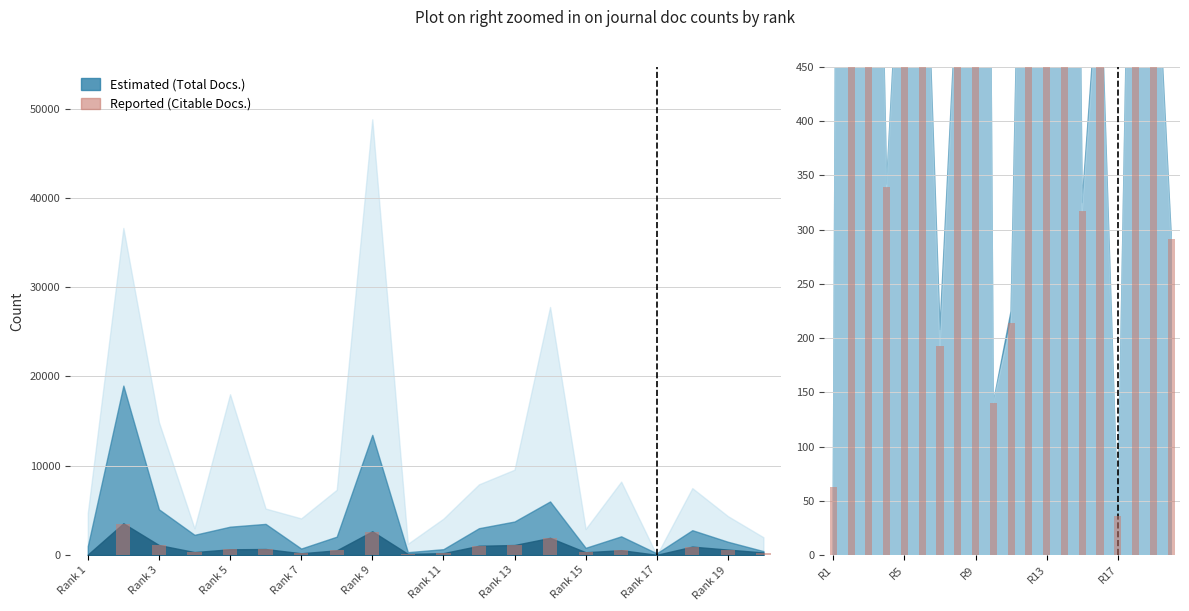

Are the bars grouped side by side (vs. stacked)?

No